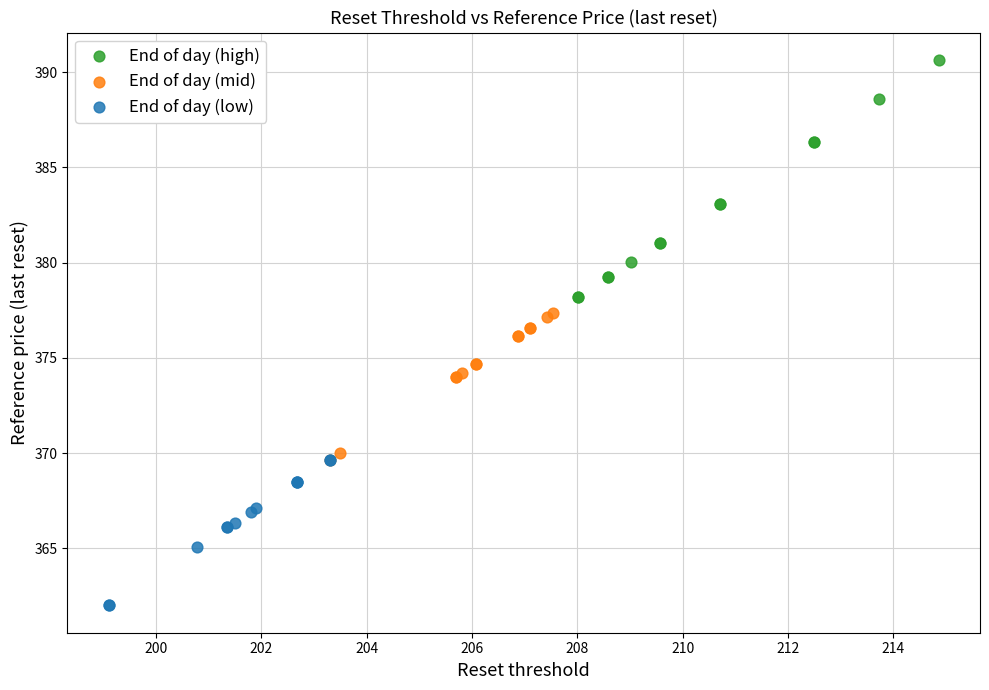

Which series contains the highest Y value?

End of day (high)